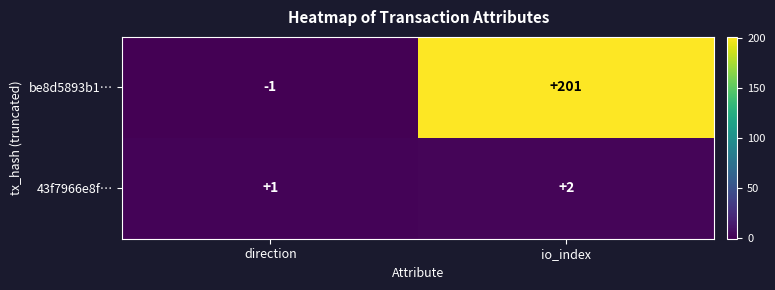

List the series in order of their overall mean, lowest first.

43f7966e8f…, be8d5893b1…